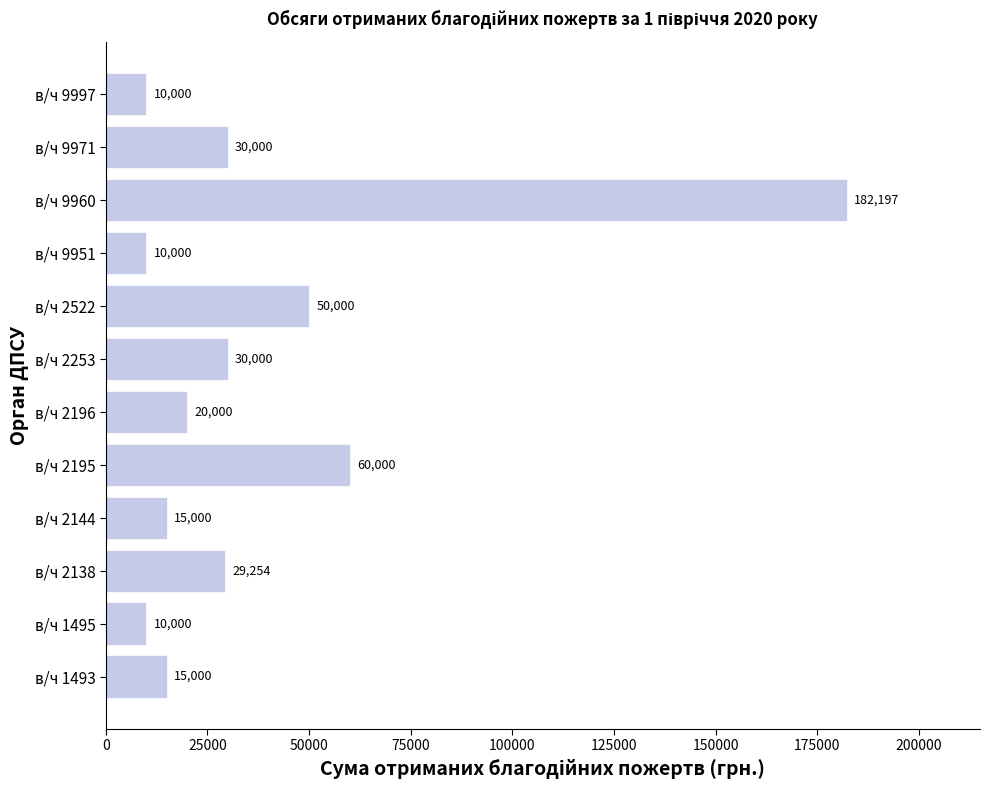

What is the ratio of the value at в/ч 2144 to the value at в/ч 2522?

0.3